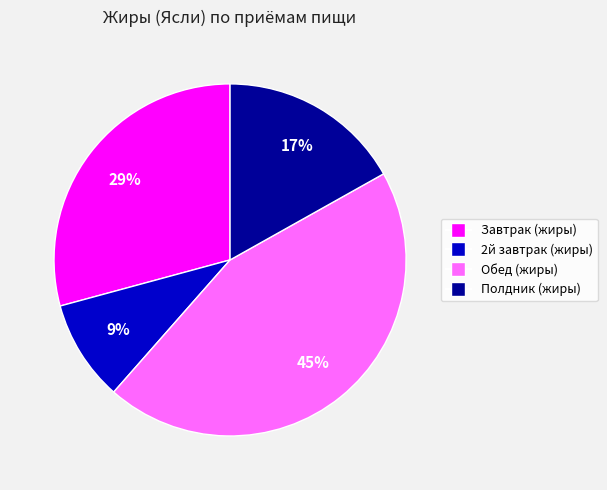

Which slice is the smallest?

2й завтрак (жиры)